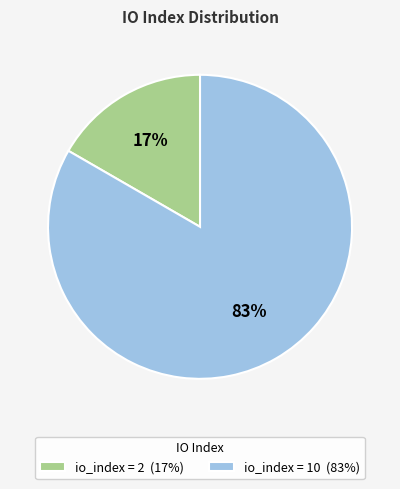

What is the smallest slice in the pie chart?

io_index = 2 (17%)